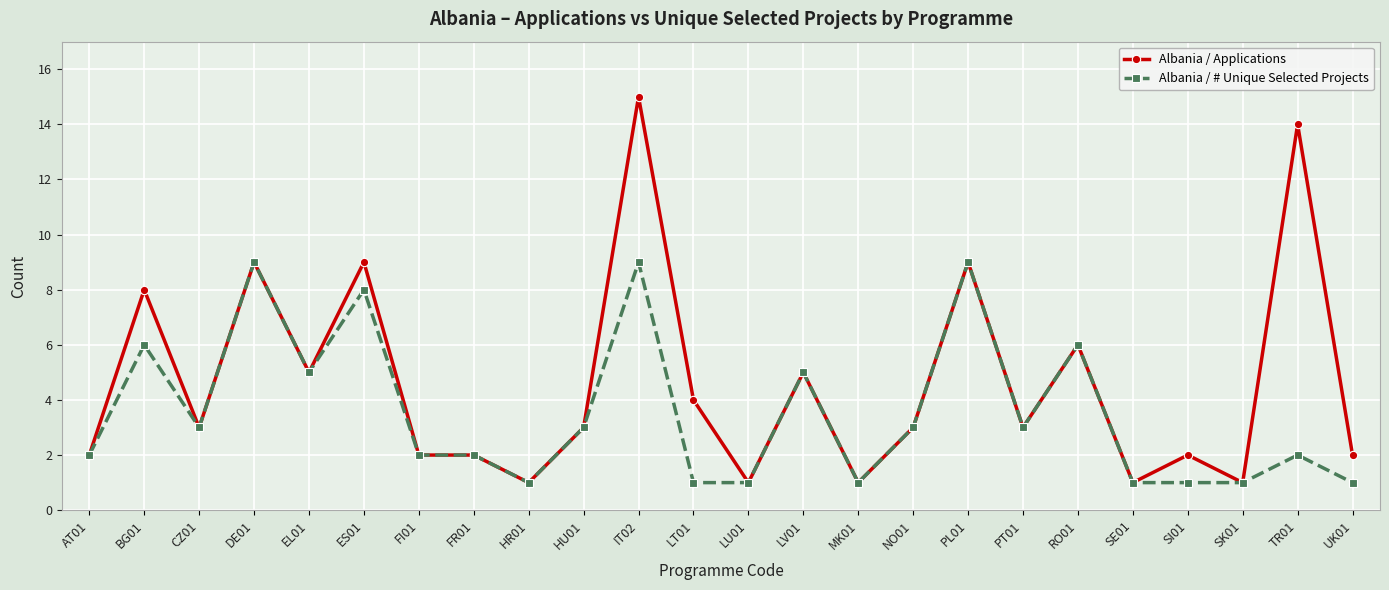

The Albania / # Unique Selected Projects series shows 0 at SE01. True or false?

False